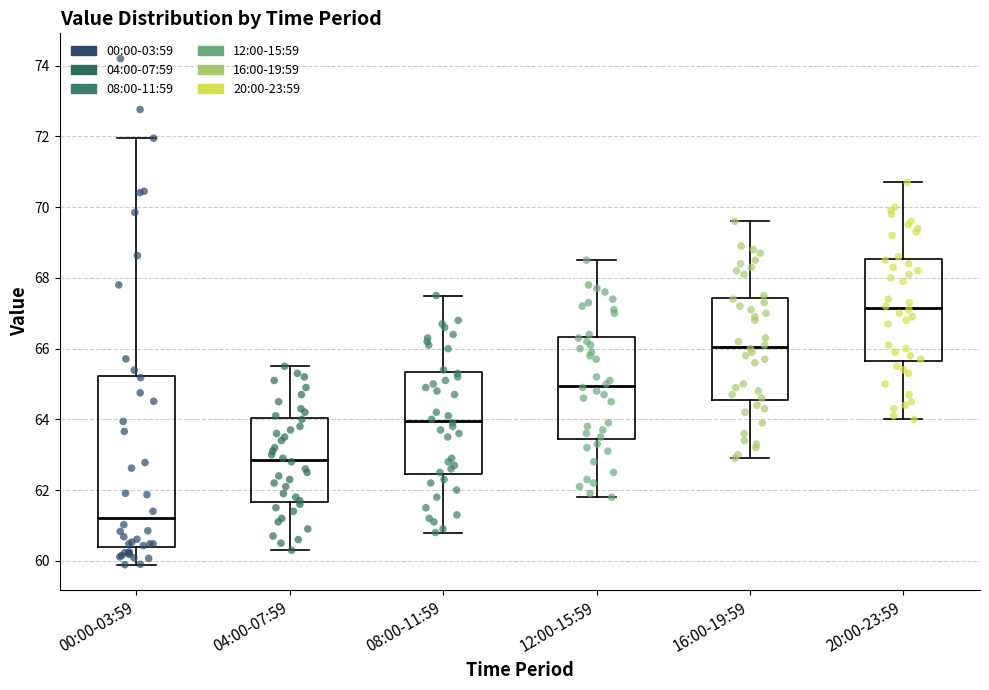

Reading left to right, transcribe this box plot: for each box, give where its median line is, the range the box spans, and where its two whiskers end, as read against the y-axis. The values are not printed on the chart, so give them approximately, as read against the axis.

00:00-03:59: median 61.2, box 60.4 to 65.2, whiskers 59.8 to 72.0
04:00-07:59: median 62.8, box 61.6 to 64.0, whiskers 60.4 to 65.6
08:00-11:59: median 64.0, box 62.4 to 65.4, whiskers 60.8 to 67.6
12:00-15:59: median 65.0, box 63.4 to 66.4, whiskers 61.8 to 68.6
16:00-19:59: median 66.0, box 64.6 to 67.4, whiskers 63.0 to 69.6
20:00-23:59: median 67.2, box 65.6 to 68.6, whiskers 64.0 to 70.8